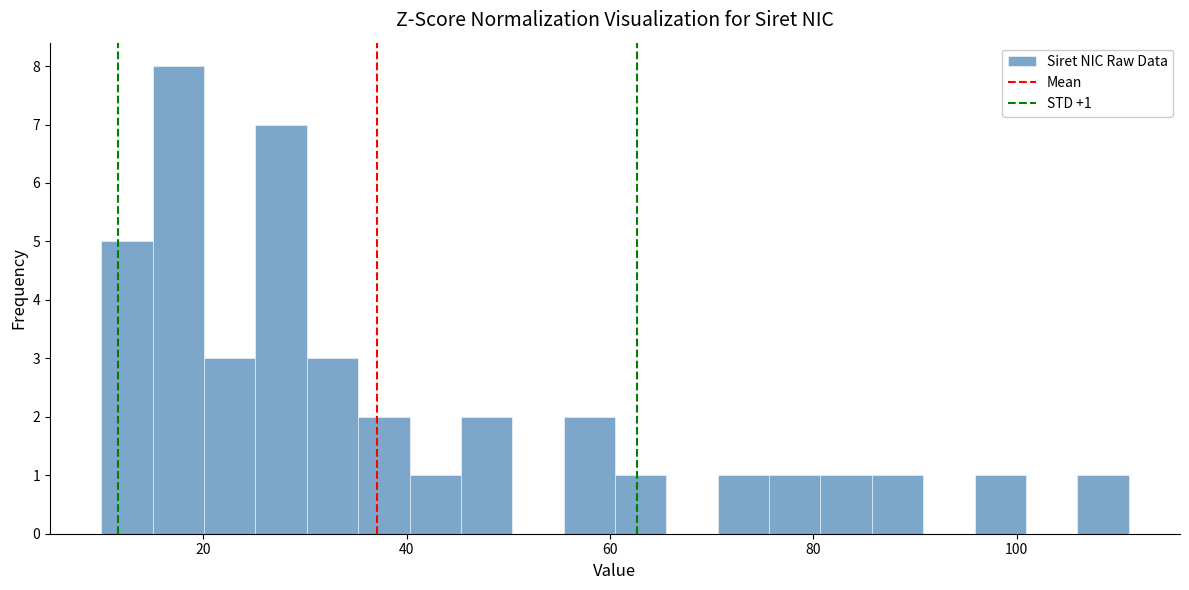

Around what value on the x-axis is the tallest bar? Give the approximate position of its centre, as read against the axis.

18